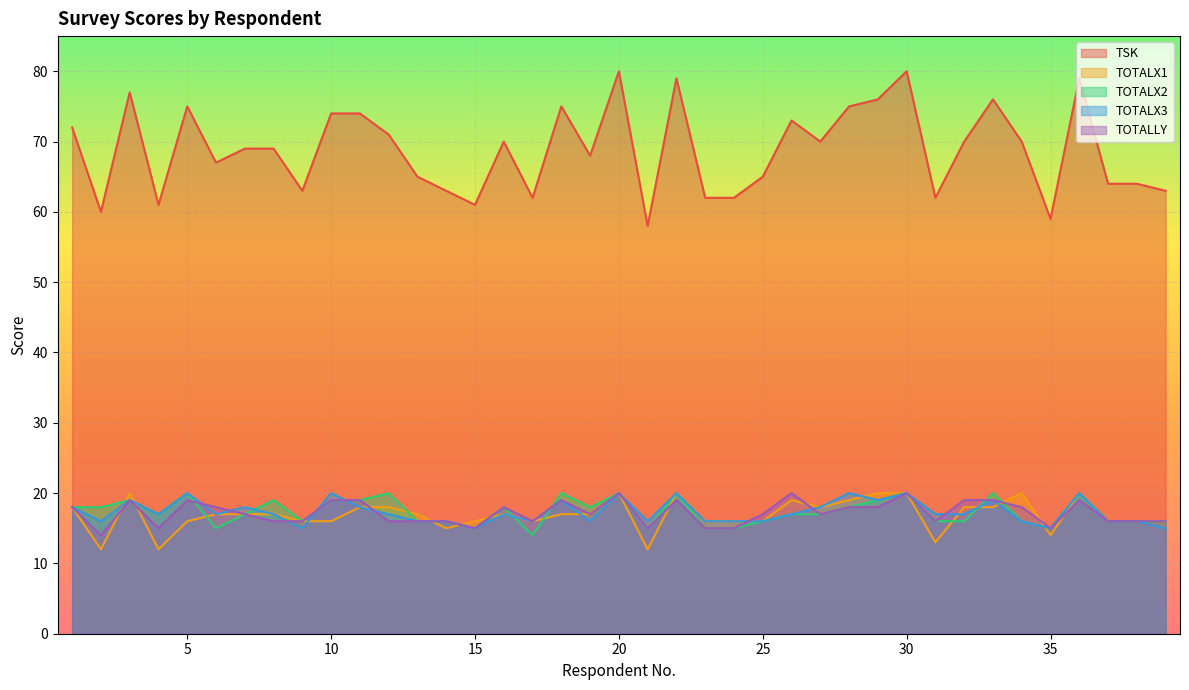

Is the value of TSK at 8 greater than the value of TOTALX1 at 4?

Yes